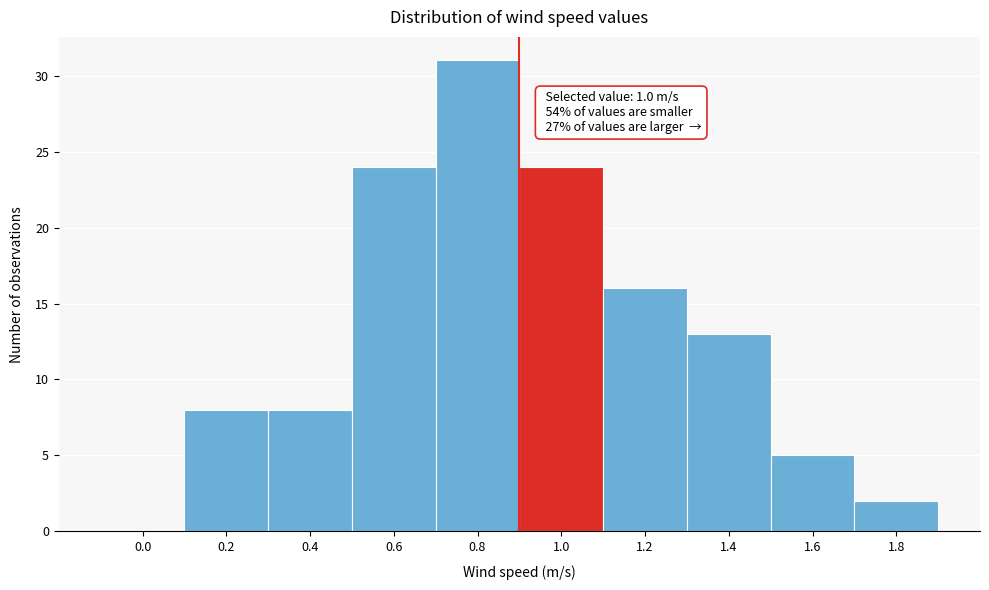

Reading right to left, list all the values displayed in this chart.

1.8=2	1.6=5	1.4=13	1.2=16	1.0=24	0.8=31	0.6=24	0.4=8	0.2=8	0.0=0